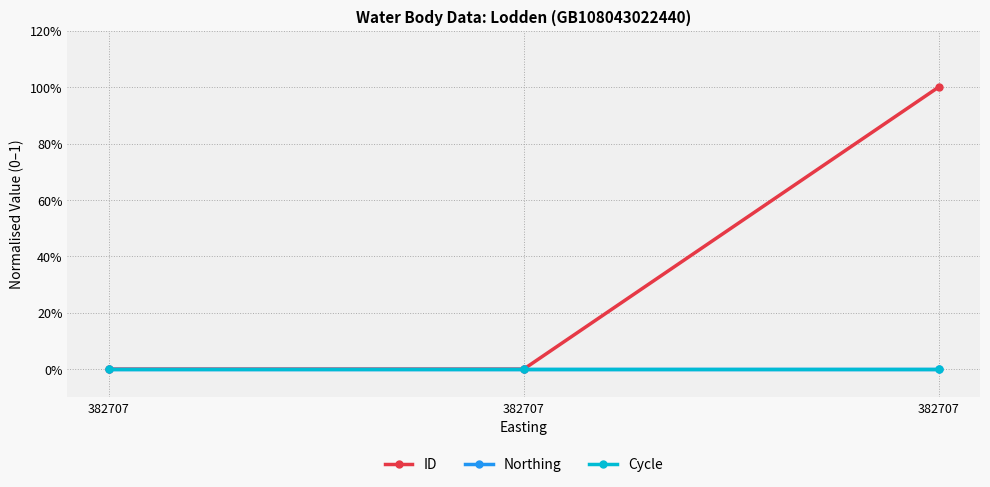

Rank the series by their maximum value, from lowest to highest.

Northing, Cycle, ID